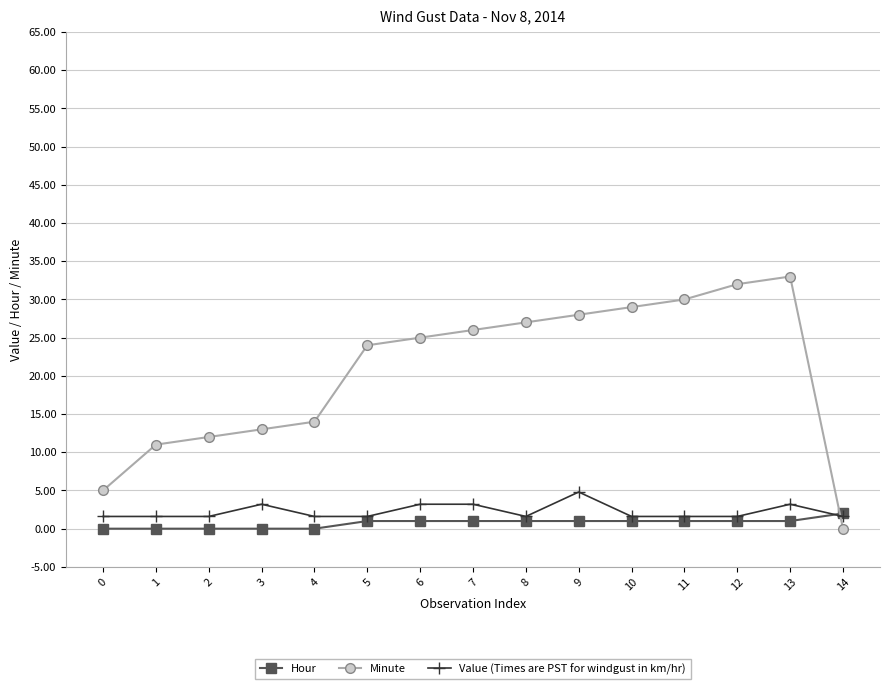

What is the spread (max minus min) of values at 9?

27.0